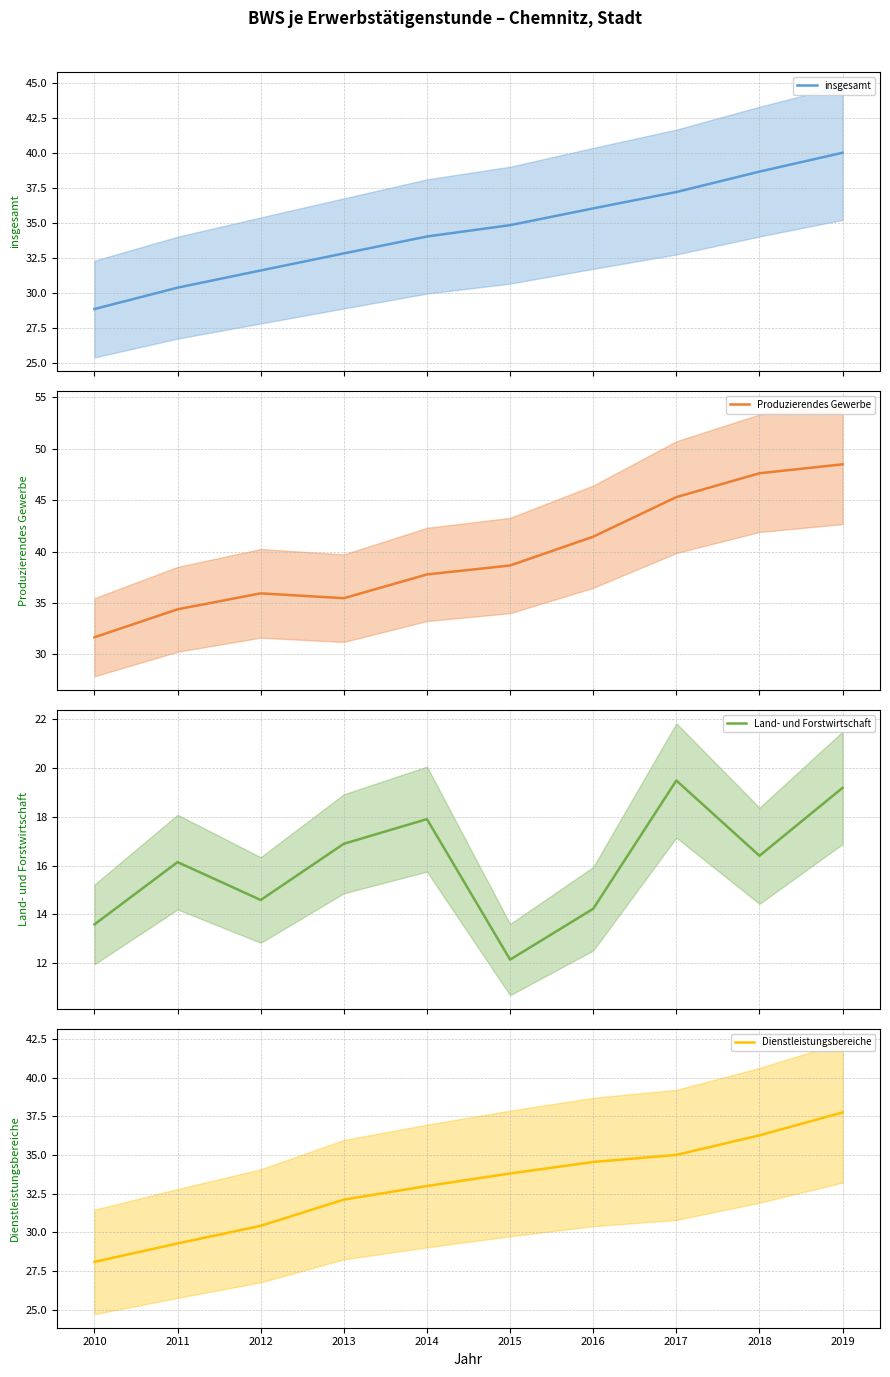

How many data points in Produzierendes Gewerbe (mean) are above 38?

5